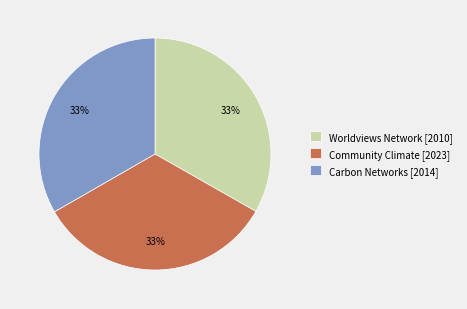

Does any single category account for the majority?

No